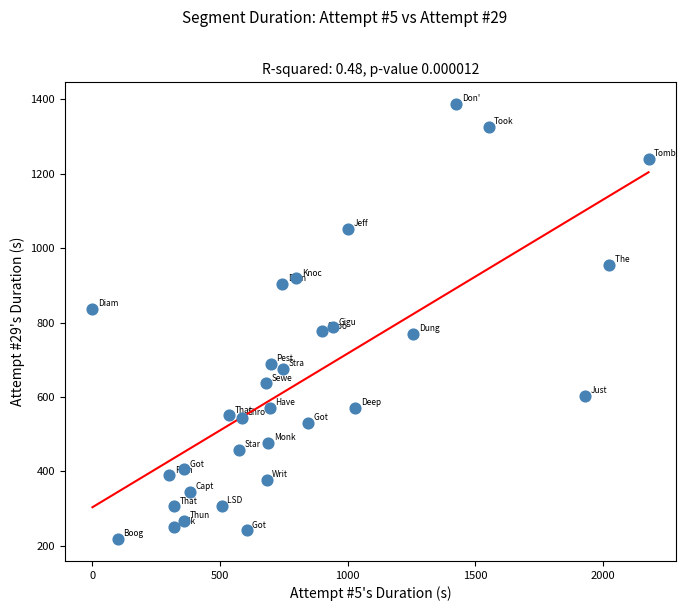

What is the range of Y values (max minus min)?

1169.5